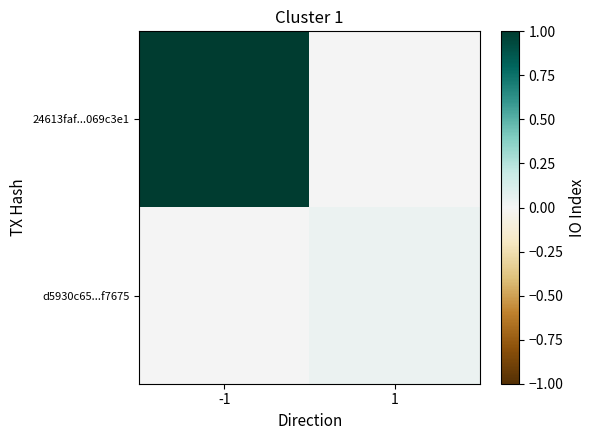

How many data points does each series have?

2